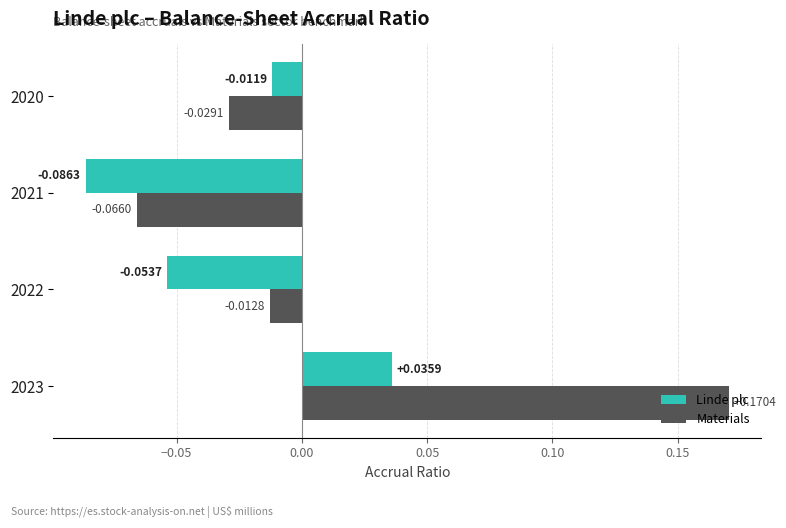

At 2022, list the series in order from largest to smallest.

Materials, Linde plc